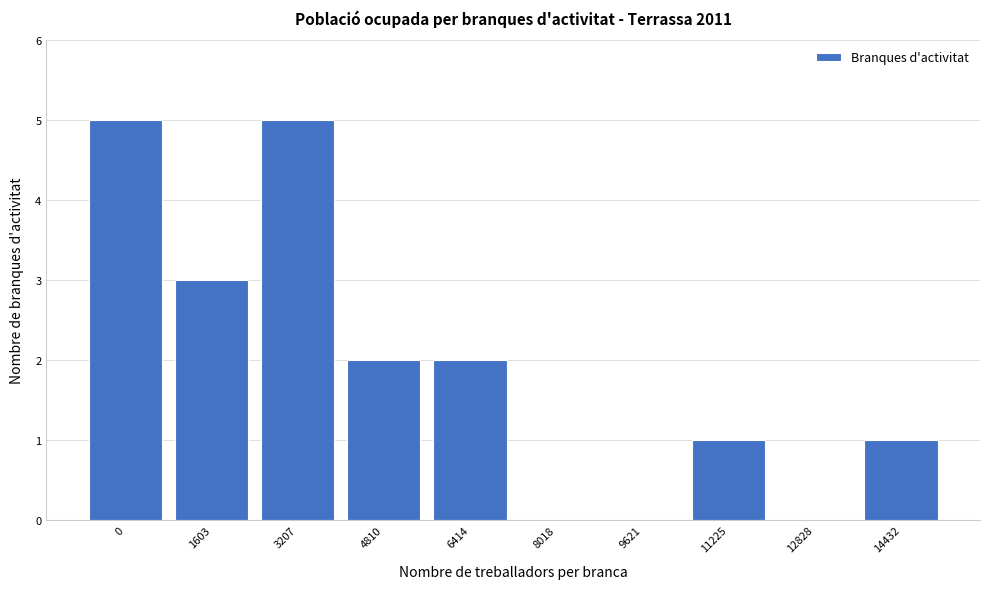

Reading left to right, extract all data points from this chart.

0=5	1603=3	3207=5	4810=2	6414=2	8018=0	9621=0	11225=1	12828=0	14432=1